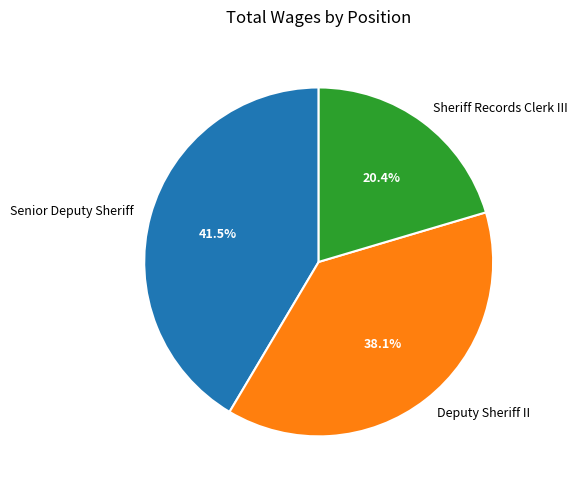

Which has a higher value, Senior Deputy Sheriff or Sheriff Records Clerk III?

Senior Deputy Sheriff